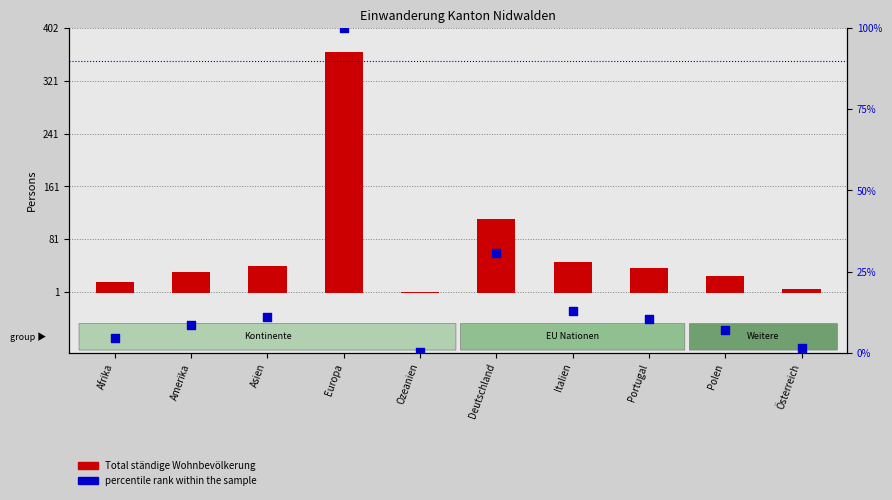

What is the total value across all series at Polen?

31.8